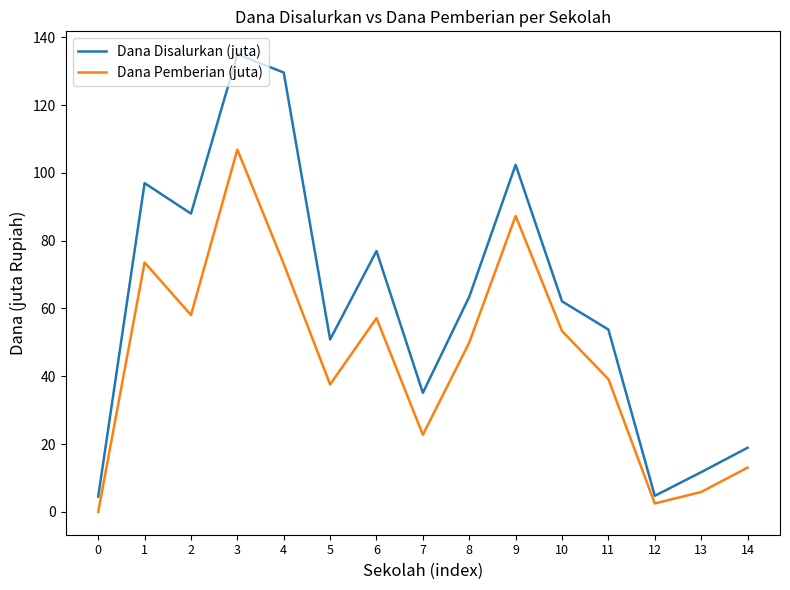

True or false: Dana Disalurkan (juta) and Dana Pemberian (juta) cross at least once.

False